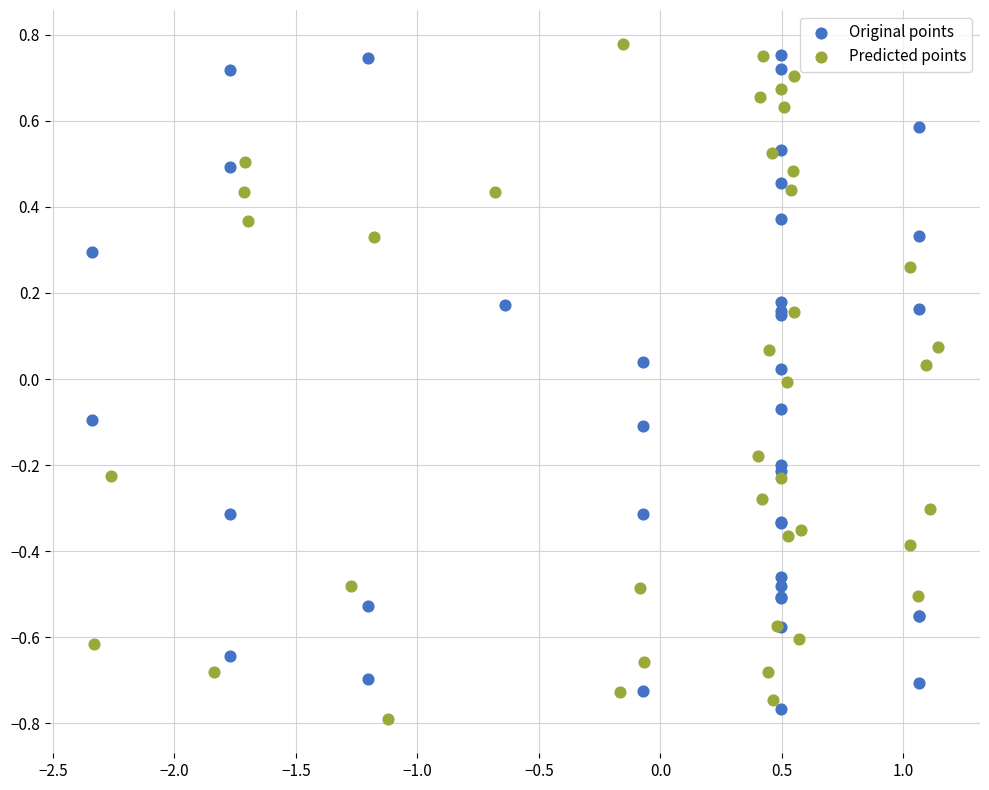

What are all the series names shown in the legend?

Original points, Predicted points